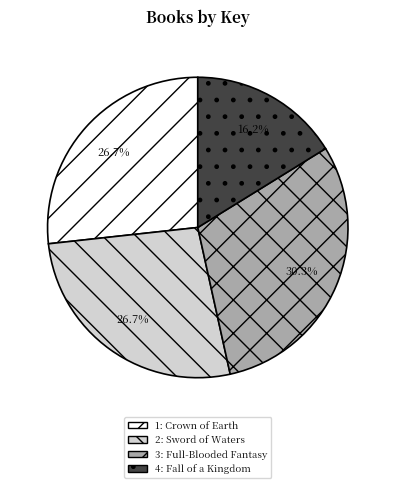

Is there a majority slice in this chart?

No